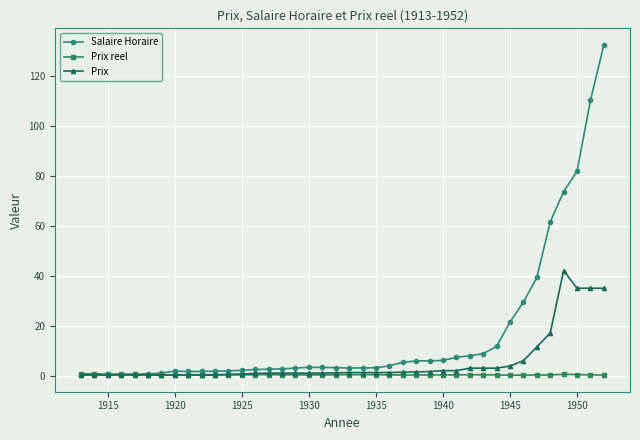

At how many categories does at least one series exceed 113?

1